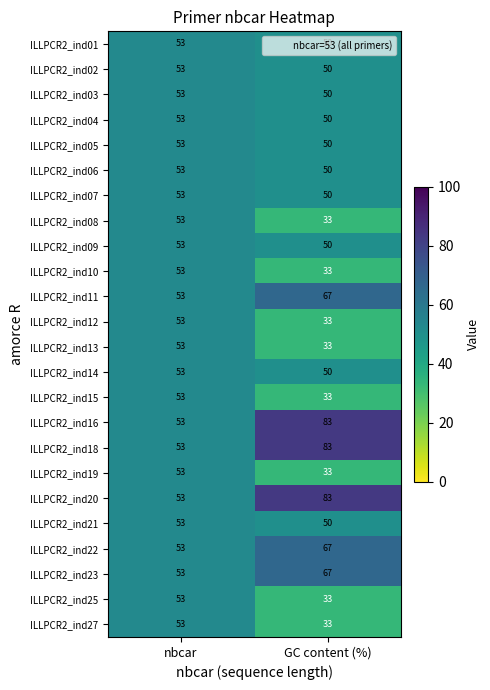

What is the difference between the ILLPCR2_ind19 values at GC content (%) and nbcar?

20